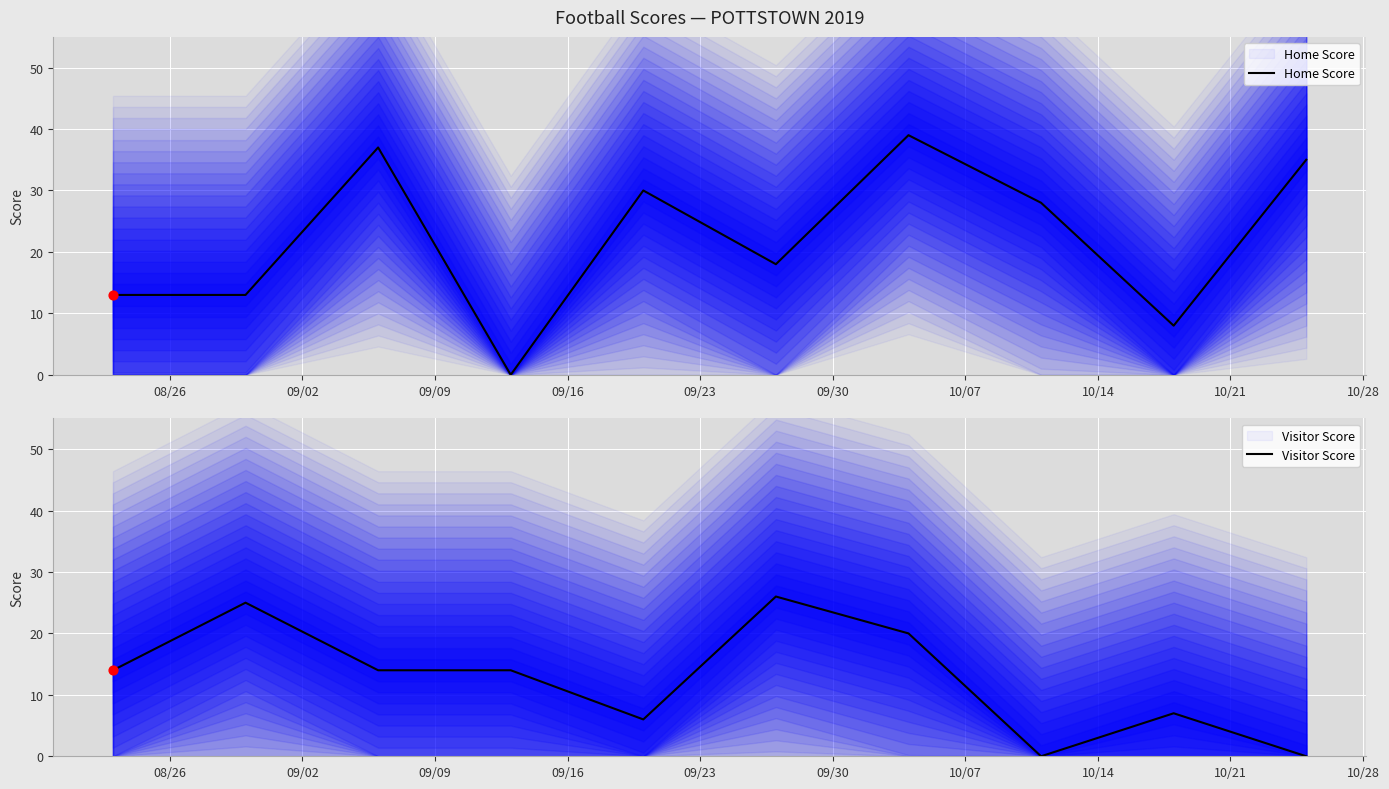

At how many categories does at least one series exceed 38?

1